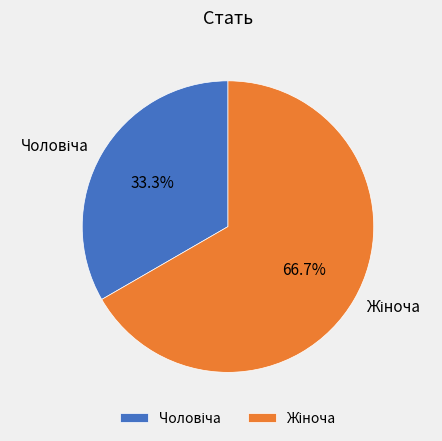

Is there a majority slice in this chart?

Yes